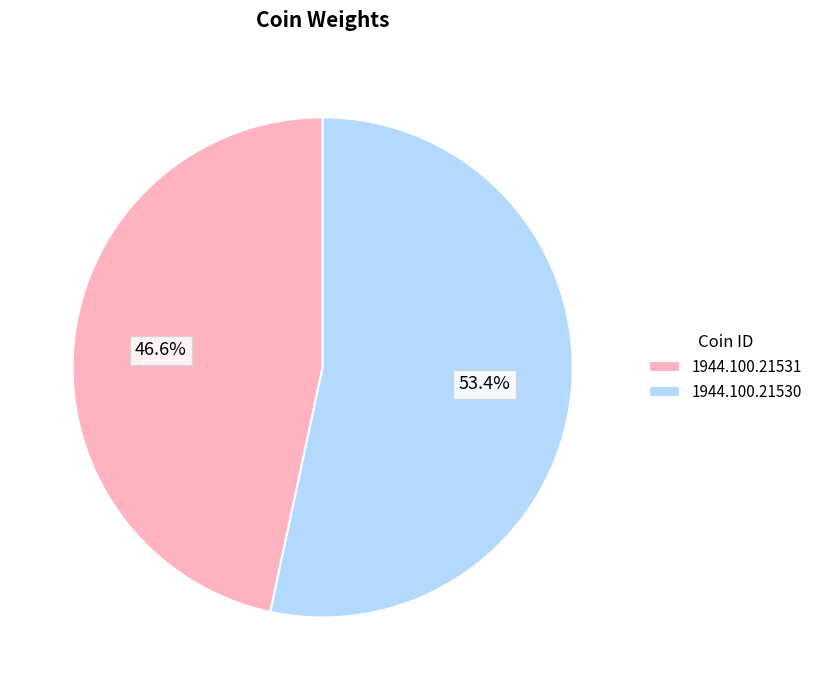

Count the number of slices in the pie.

2